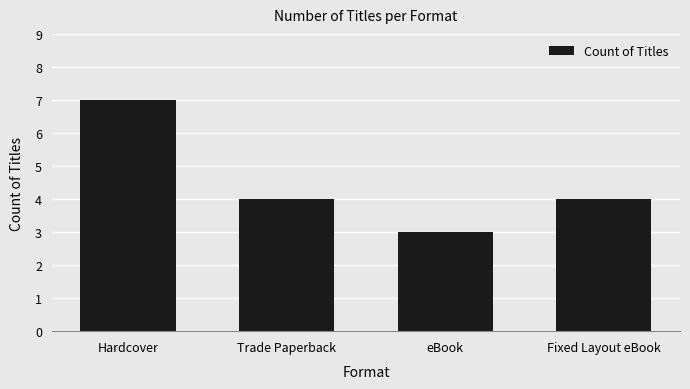

Reading left to right, what are all the values shown in this chart?

7	4	3	4